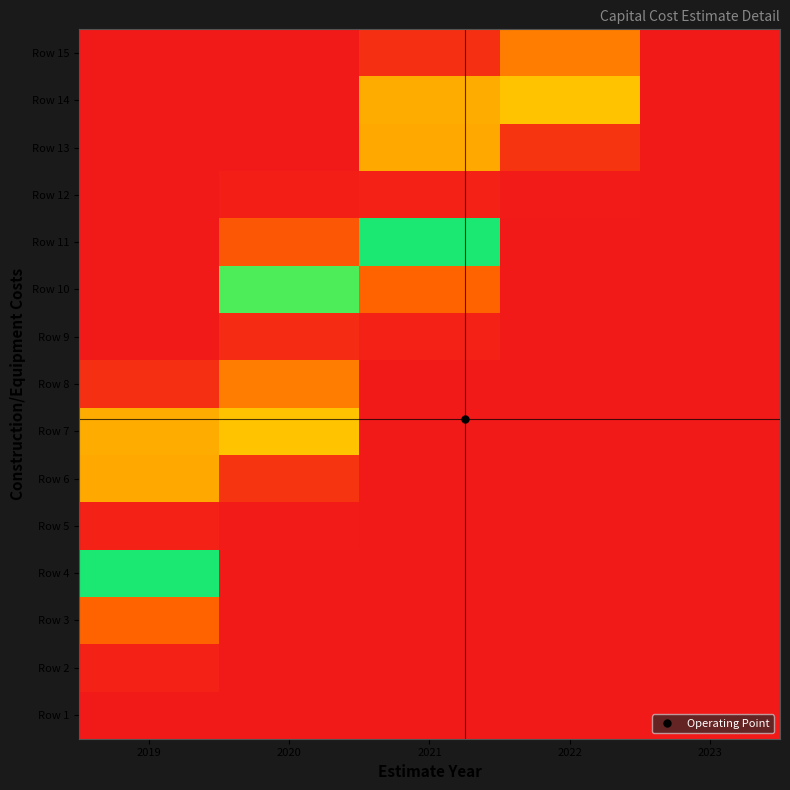

List the series in order of their peak value, lowest first.

Row 1, Row 2, Row 3, Row 14, Row 7, Row 10, Row 11, Row 4, Row 6, Row 13, Row 8, Row 15, Row 9, Row 5, Row 12